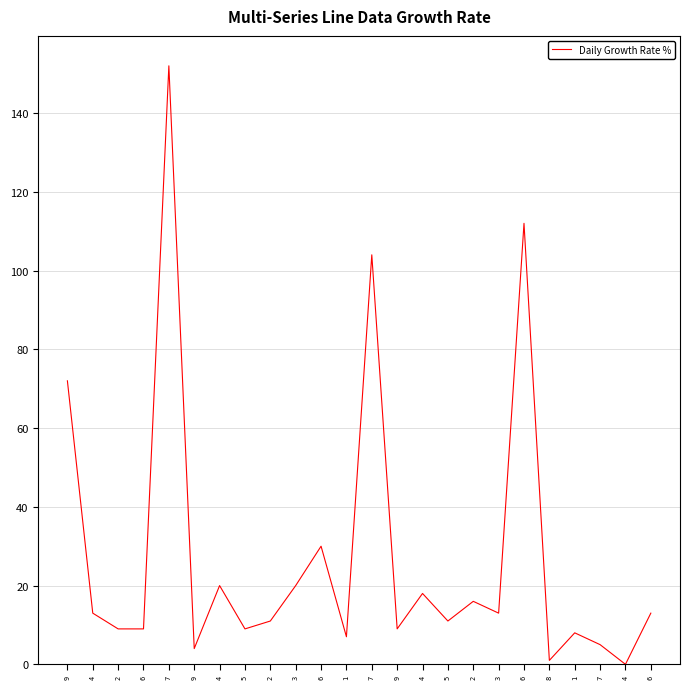

What is the sum of the values at 3 and 1?

27